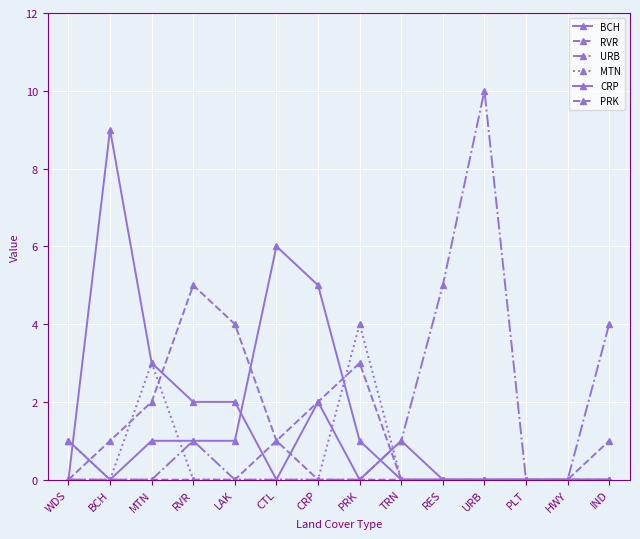

Reading right to left, list all the values displayed in this chart.

BCH: IND=0	HWY=0	PLT=0	URB=0	RES=0	TRN=1	PRK=0	CRP=2	CTL=0	LAK=2	RVR=2	MTN=3	BCH=9	WDS=0
RVR: IND=0	HWY=0	PLT=0	URB=0	RES=0	TRN=0	PRK=0	CRP=0	CTL=1	LAK=4	RVR=5	MTN=2	BCH=1	WDS=0
URB: IND=4	HWY=0	PLT=0	URB=10	RES=5	TRN=1	PRK=0	CRP=0	CTL=0	LAK=0	RVR=1	MTN=0	BCH=0	WDS=0
MTN: IND=0	HWY=0	PLT=0	URB=0	RES=0	TRN=0	PRK=4	CRP=0	CTL=0	LAK=0	RVR=0	MTN=3	BCH=0	WDS=1
CRP: IND=0	HWY=0	PLT=0	URB=0	RES=0	TRN=0	PRK=1	CRP=5	CTL=6	LAK=1	RVR=1	MTN=1	BCH=0	WDS=1
PRK: IND=1	HWY=0	PLT=0	URB=0	RES=0	TRN=0	PRK=3	CRP=2	CTL=1	LAK=0	RVR=0	MTN=0	BCH=0	WDS=0